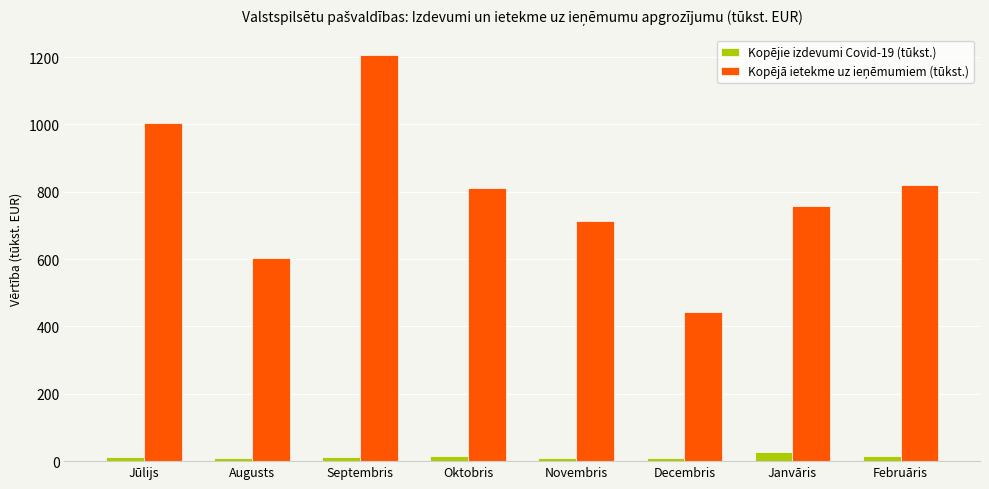

What is the highest value of the Kopējie izdevumi Covid-19 (tūkst.) series?

28.3